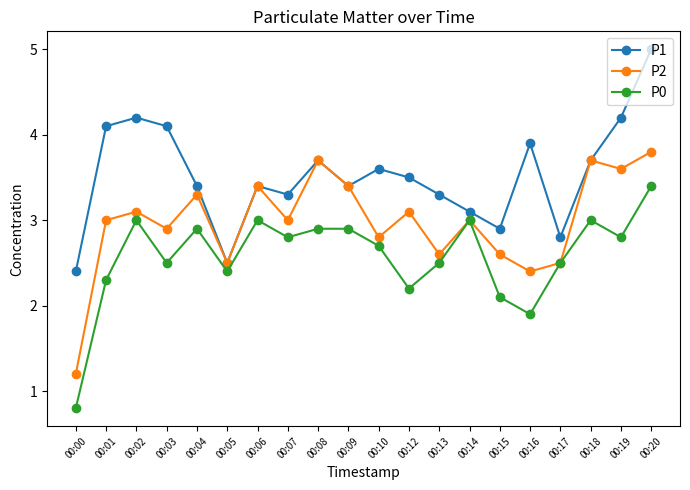

At which category is the sum across all series the highest?

00:20